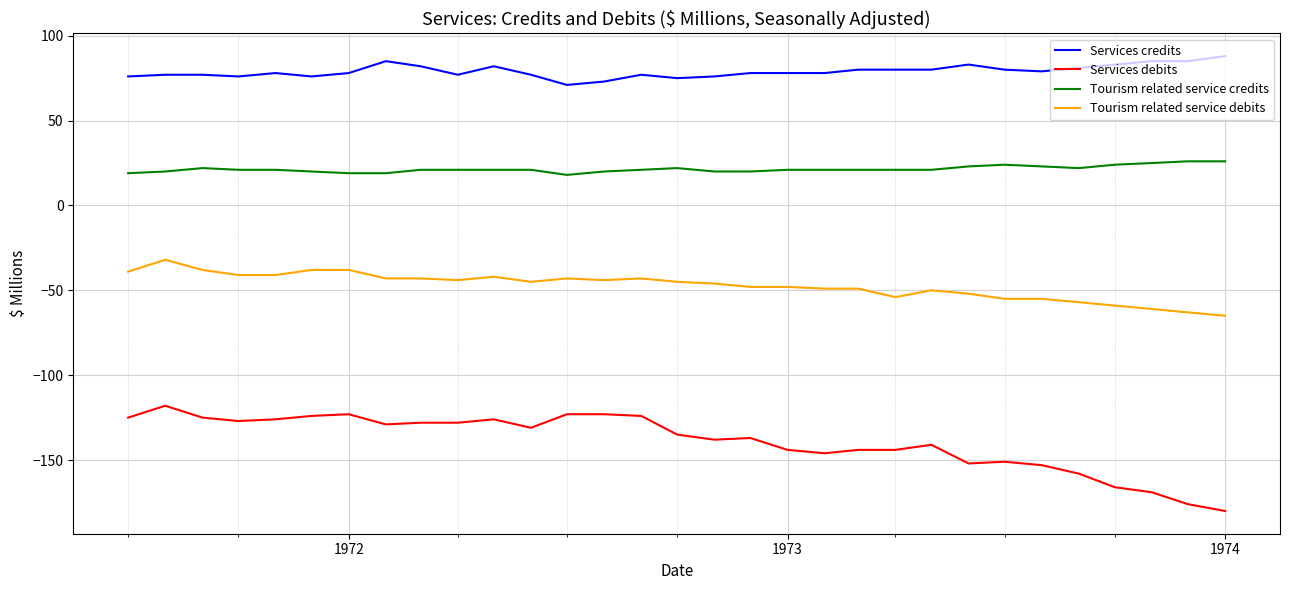

Which series has the largest total across all categories?

Services credits